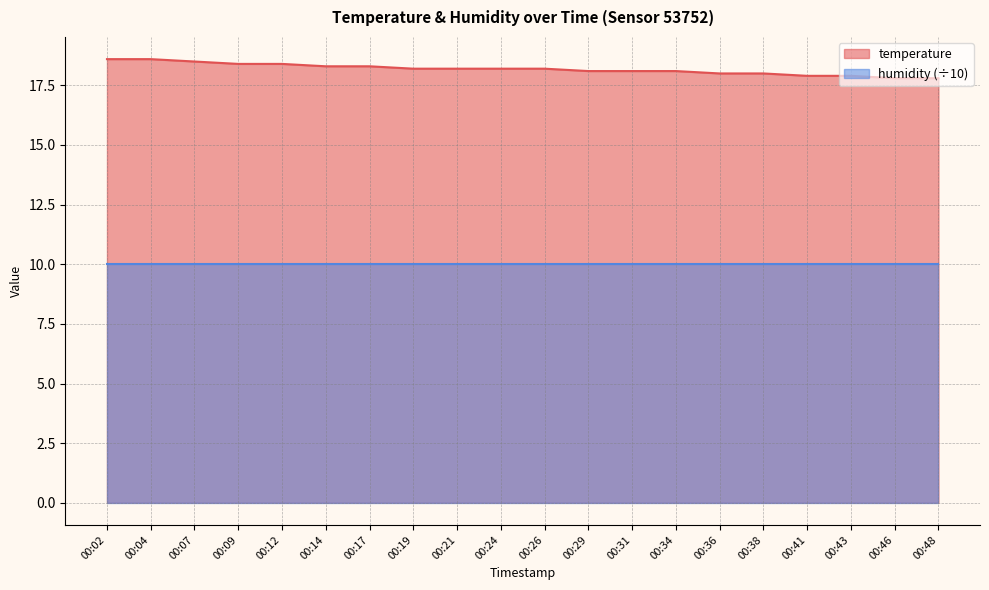

List the labels in order of value, largest first.

00:02, 00:04, 00:07, 00:09, 00:12, 00:14, 00:17, 00:19, 00:21, 00:24, 00:26, 00:29, 00:31, 00:34, 00:36, 00:38, 00:41, 00:43, 00:46, 00:48